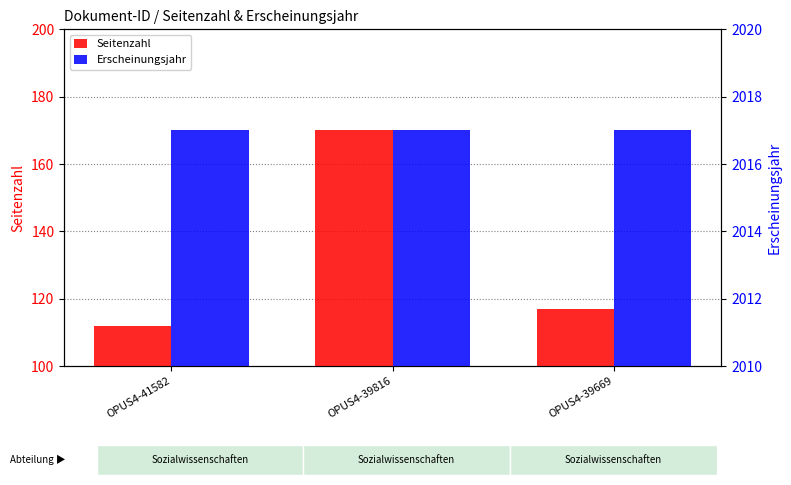

Rank the series by their average value, from lowest to highest.

Seitenzahl, Erscheinungsjahr